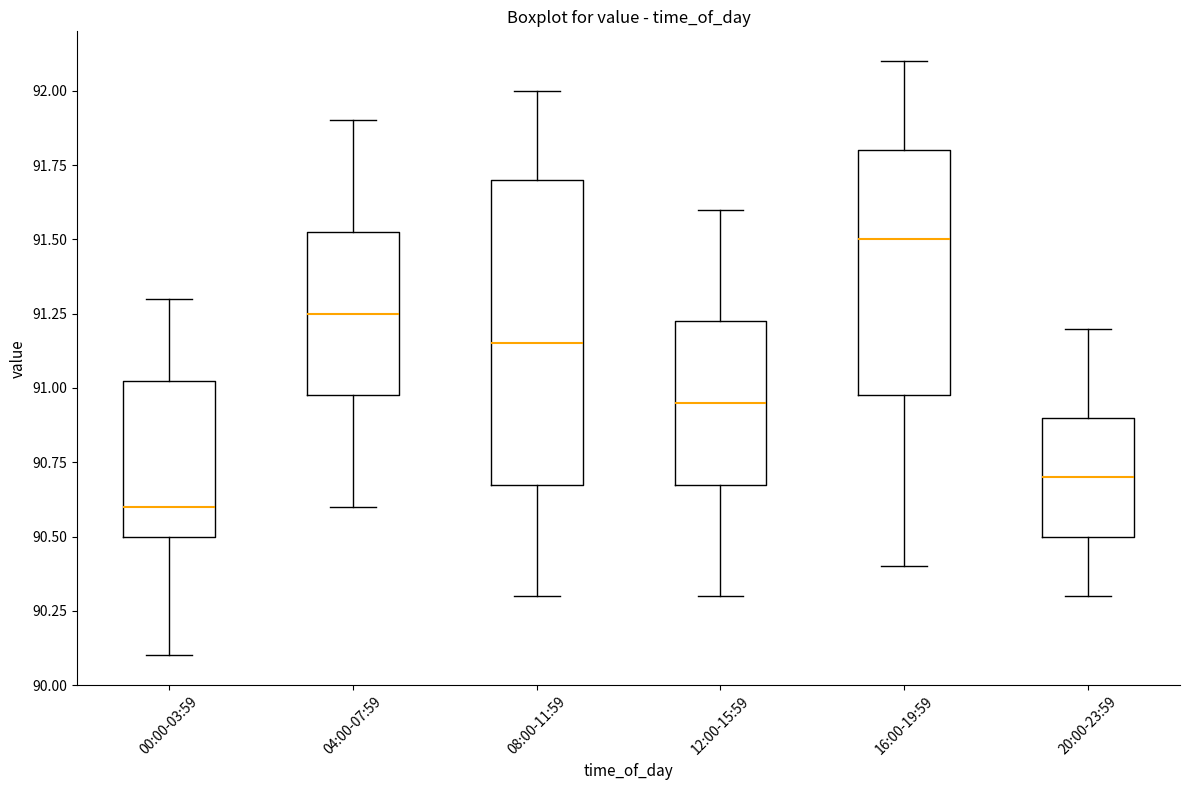

Reading left to right, transcribe this box plot: for each box, give where its median line is, the range the box spans, and where its two whiskers end, as read against the y-axis. The values are not printed on the chart, so give them approximately, as read against the axis.

00:00-03:59: median 90.60, box 90.50 to 91.05, whiskers 90.10 to 91.30
04:00-07:59: median 91.25, box 91.00 to 91.55, whiskers 90.60 to 91.90
08:00-11:59: median 91.15, box 90.70 to 91.70, whiskers 90.30 to 92.00
12:00-15:59: median 90.95, box 90.70 to 91.25, whiskers 90.30 to 91.60
16:00-19:59: median 91.50, box 91.00 to 91.80, whiskers 90.40 to 92.10
20:00-23:59: median 90.70, box 90.50 to 90.90, whiskers 90.30 to 91.20